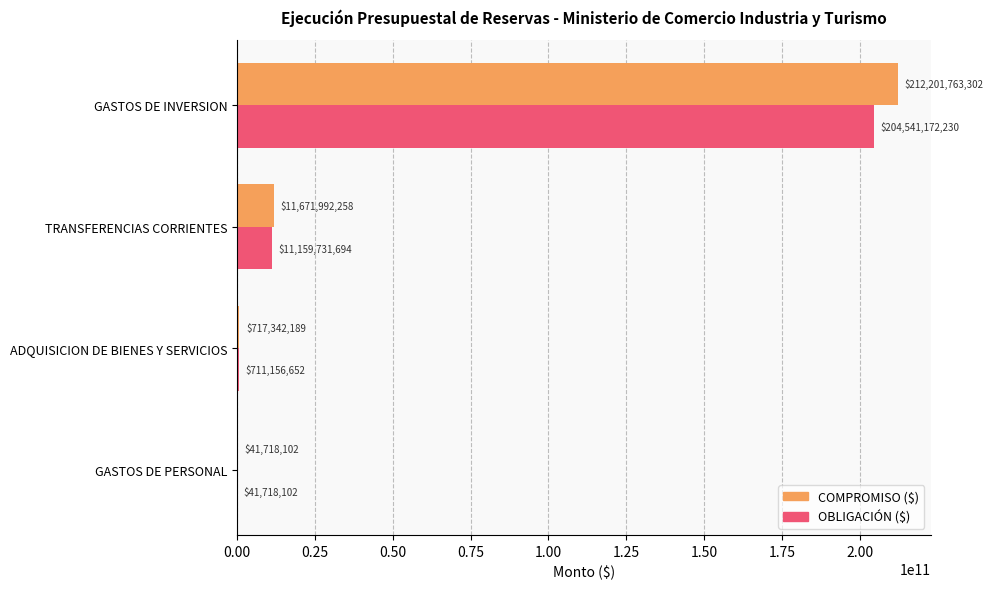

Which series changed the most between TRANSFERENCIAS CORRIENTES and GASTOS DE INVERSION?

COMPROMISO ($)